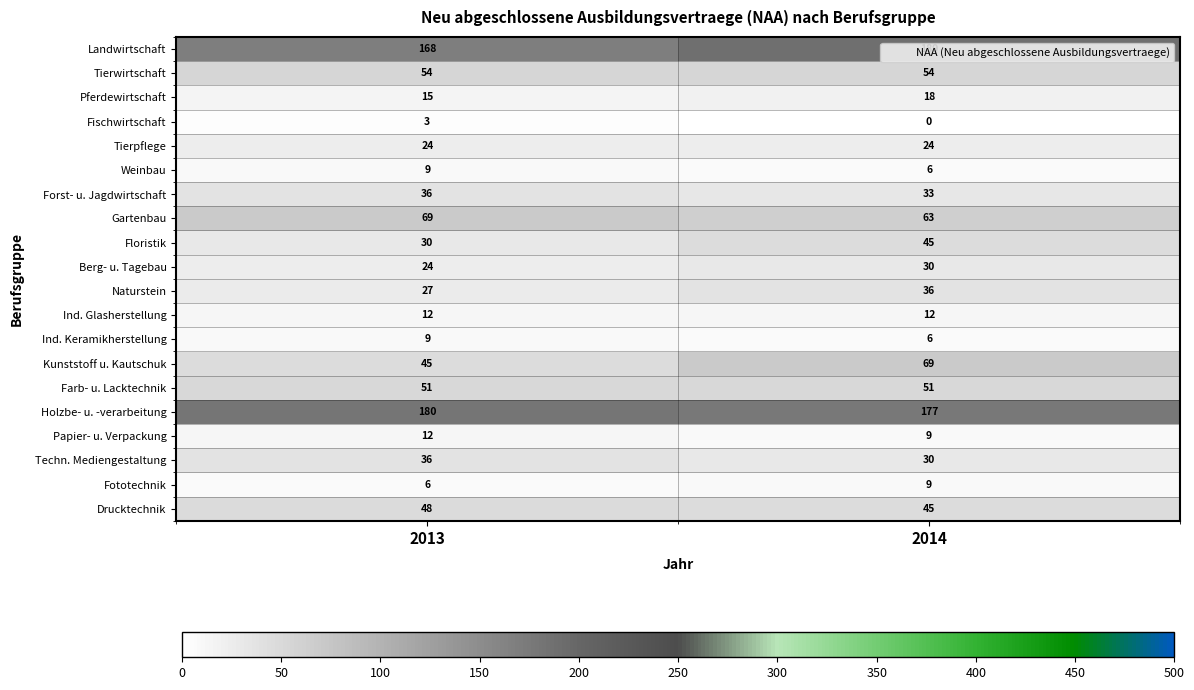

Which category has the highest value in the Weinbau series?

2013